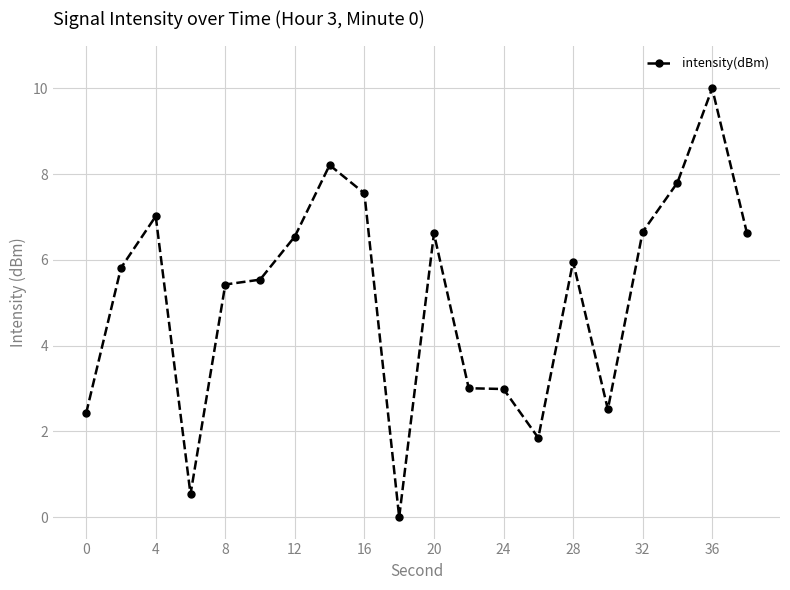

How many data points are above 5?

13